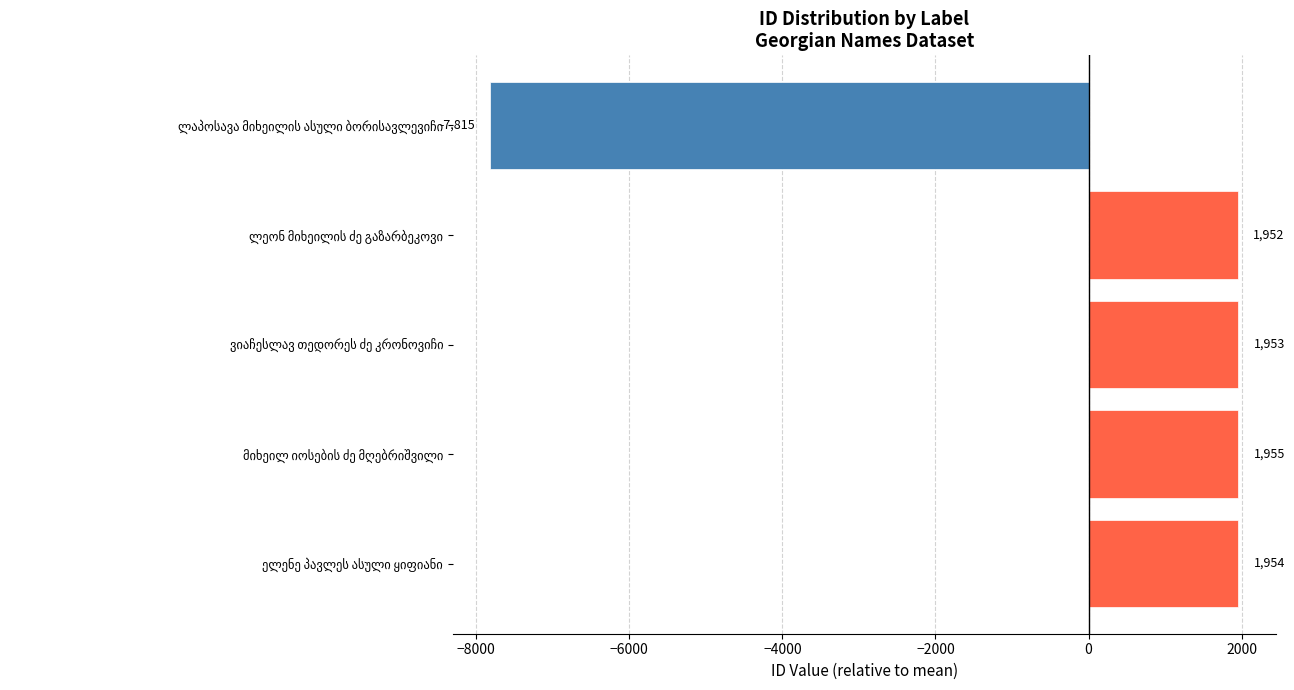

Does the chart contain stacked bars?

No